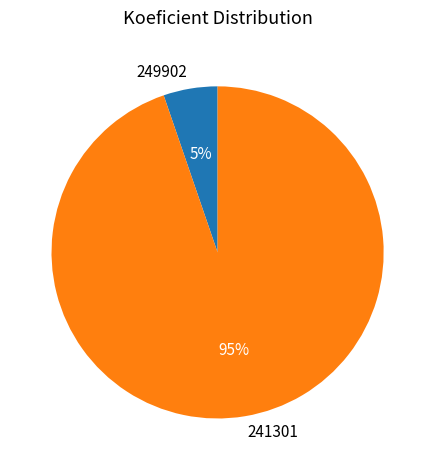

Which slice is the largest?

241301